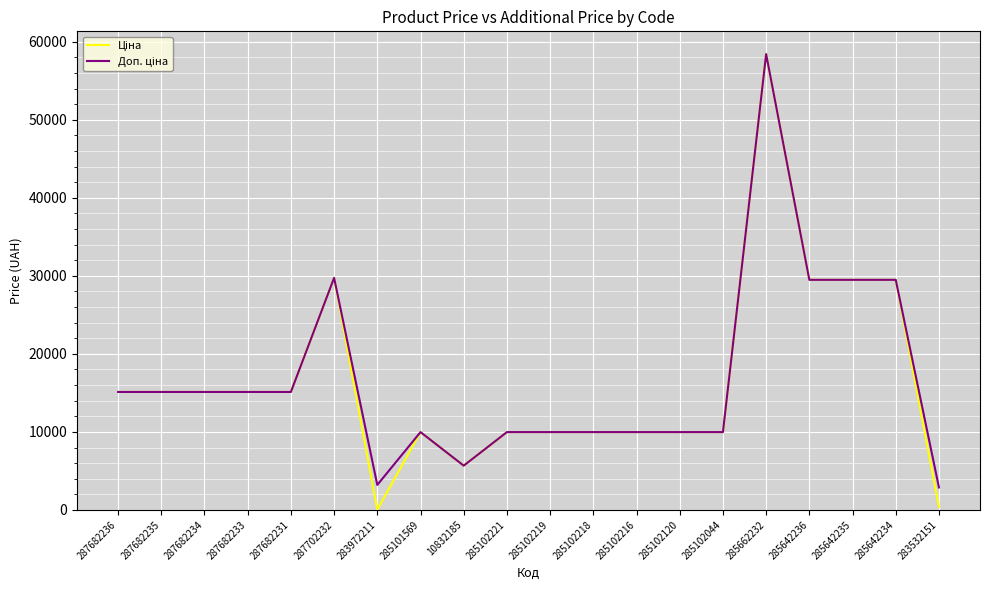

What is the greatest value displayed?

58426.5